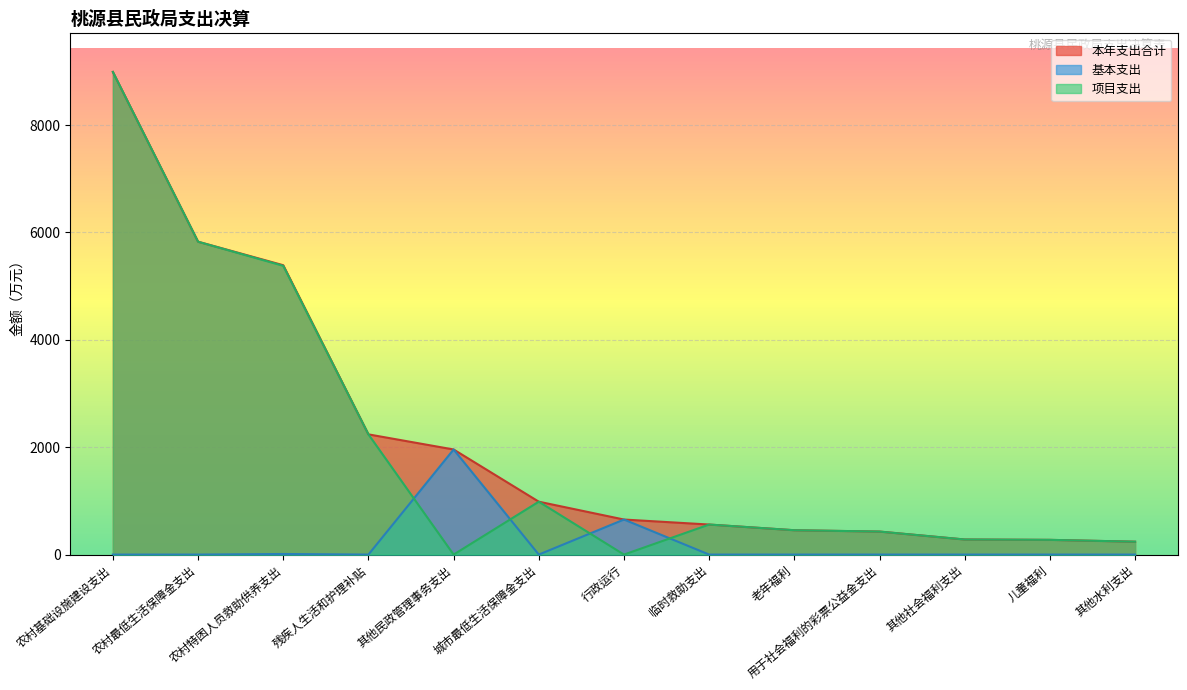

True or false: 本年支出合计 and 项目支出 cross at least once.

False